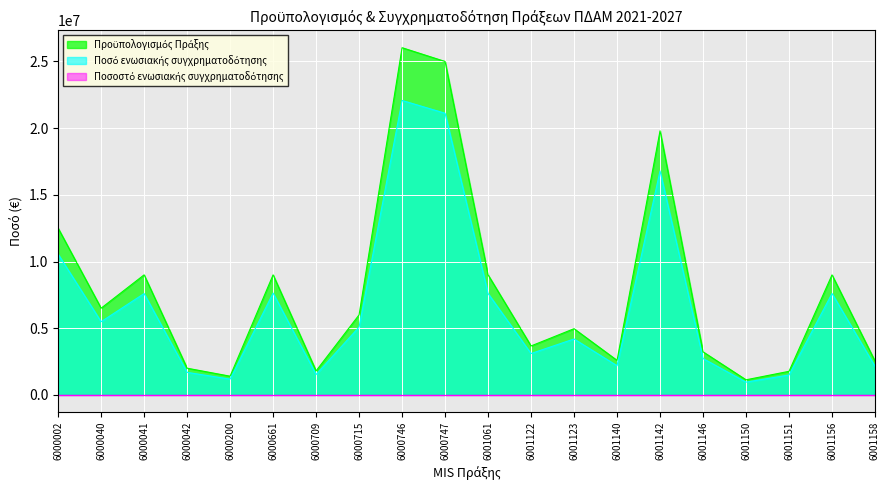

Where is the first local maximum for Ποσοστό ενωσιακής συγχρηματοδότησης?

6001142